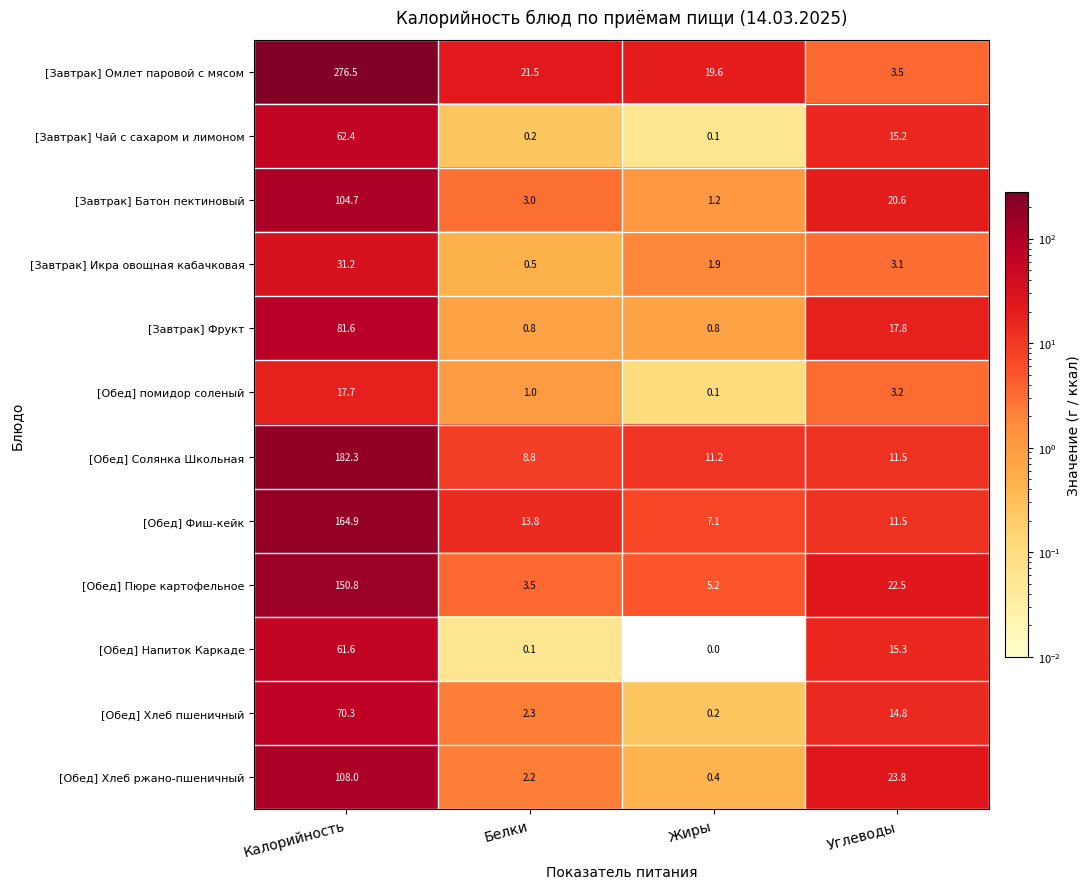

Which series has the largest total across all categories?

[Завтрак] Омлет паровой с мясом